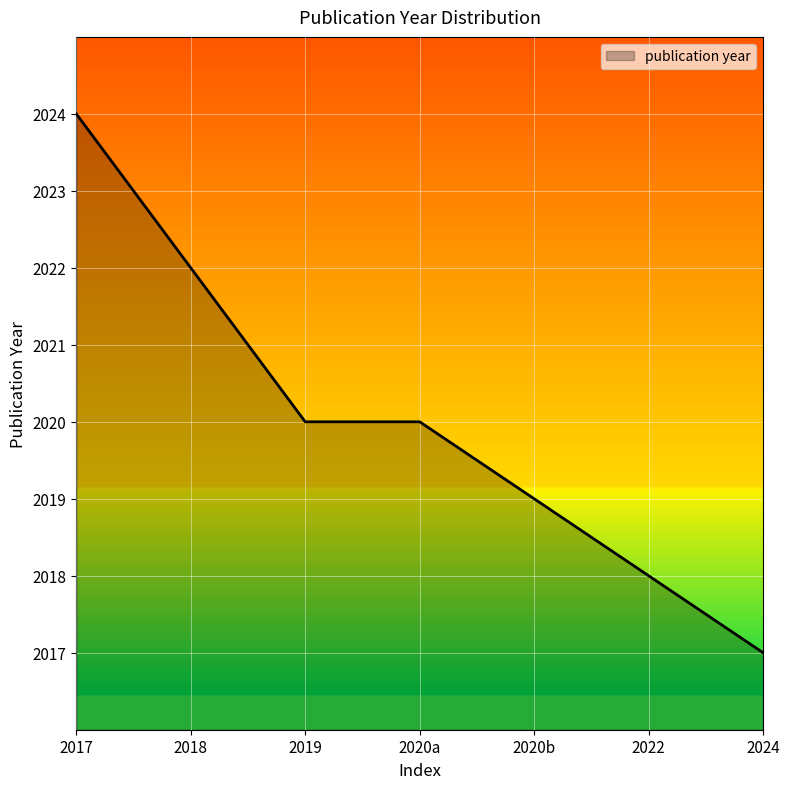

Between 2020a and 2020b, which is larger?

2020a